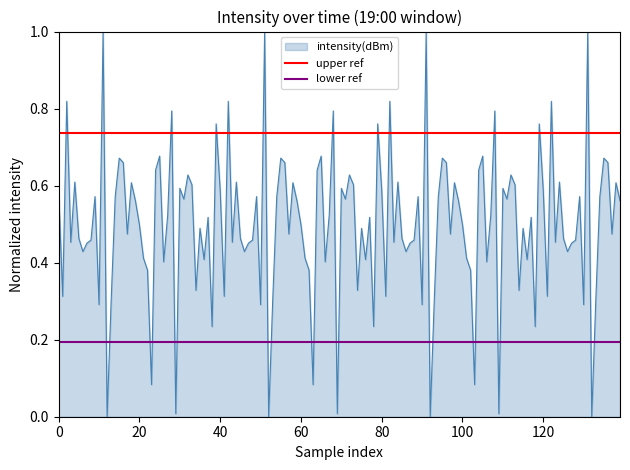

What is the value of the lower ref point at the 1st from the left?

0.2